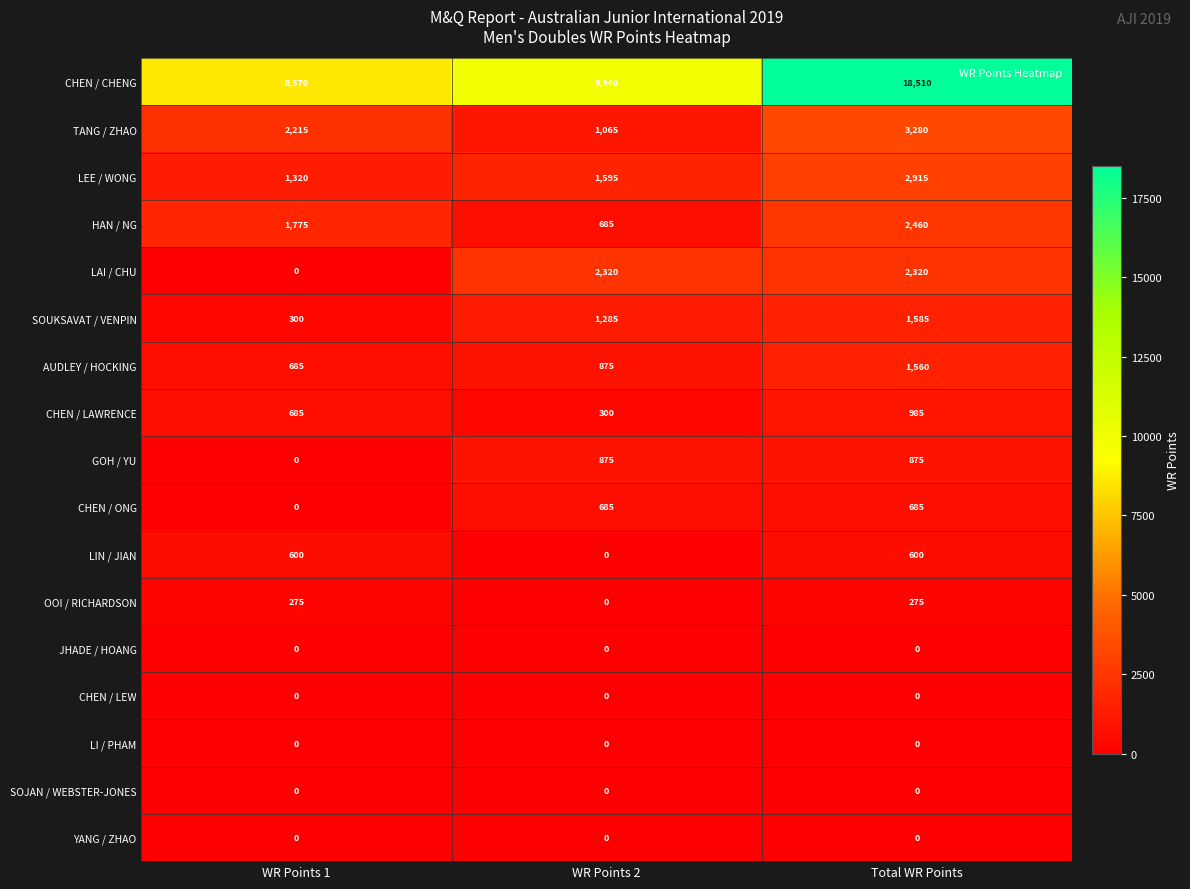

At how many categories does at least one series exceed 10646?

1